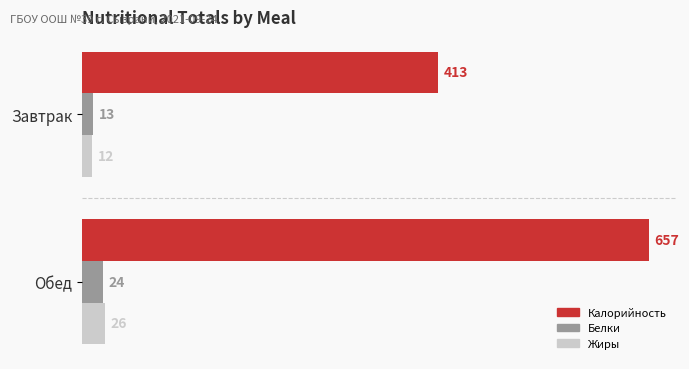

Where is Калорийность nearest to the value 535?

Завтрак